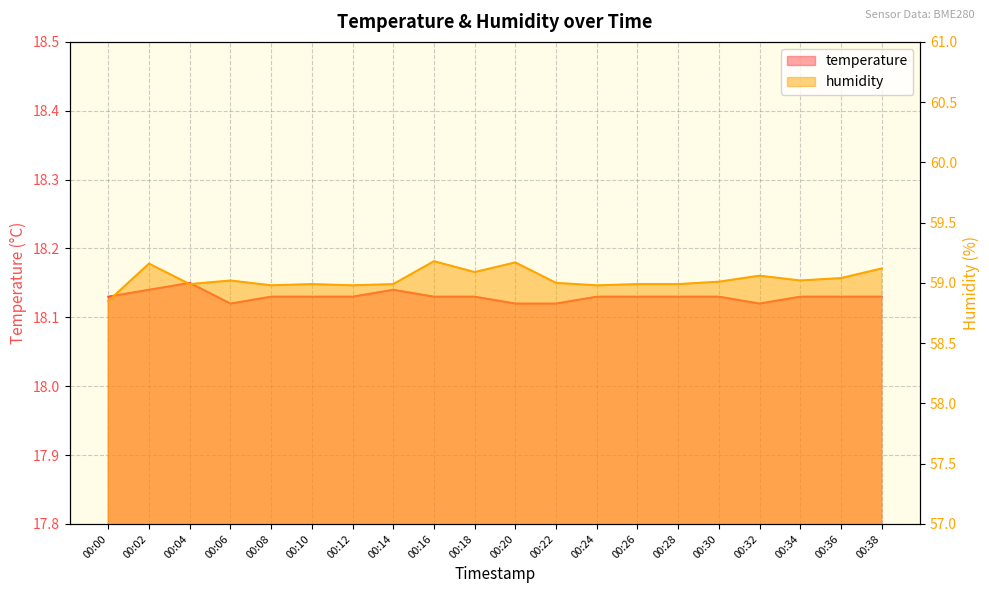

Which series has the largest total across all categories?

humidity